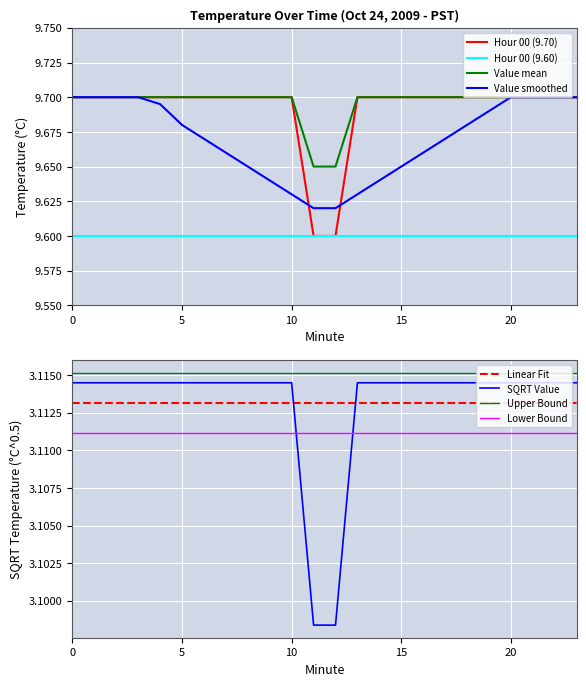

Is it true that Hour 00 (9.70) equals 15.1 at 10?

False